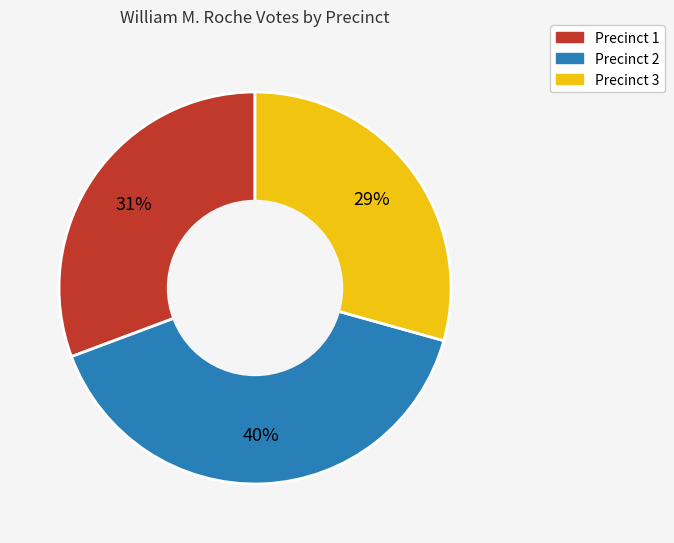

To the nearest percent, what is the difference between the largest and smallest slice percentages?

11%